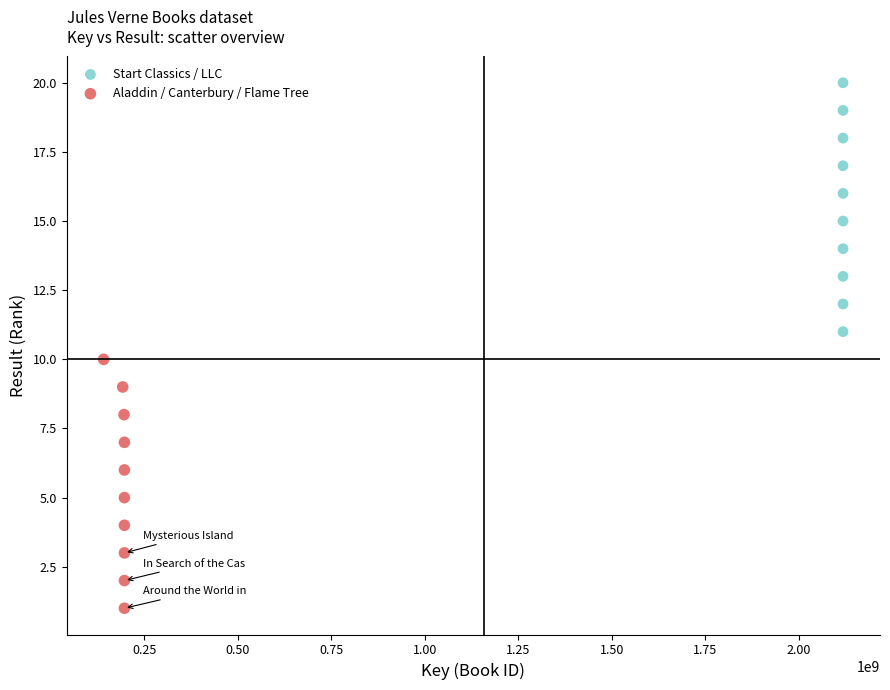

Which series contains the lowest Y value?

Aladdin / Canterbury / Flame Tree